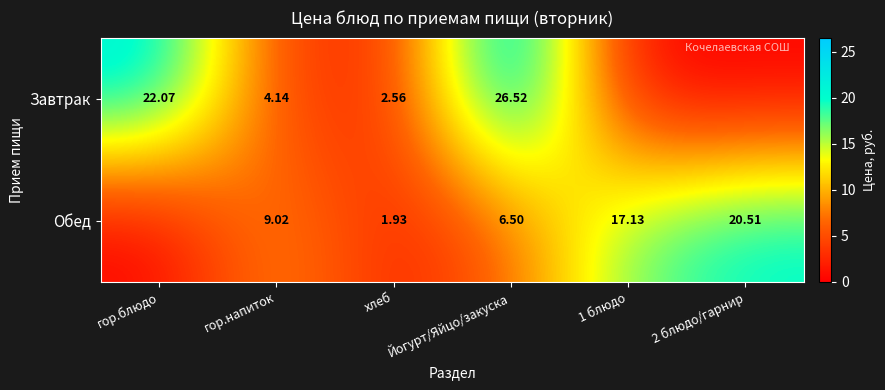

Rank the series by their average value, from lowest to highest.

Обед, Завтрак